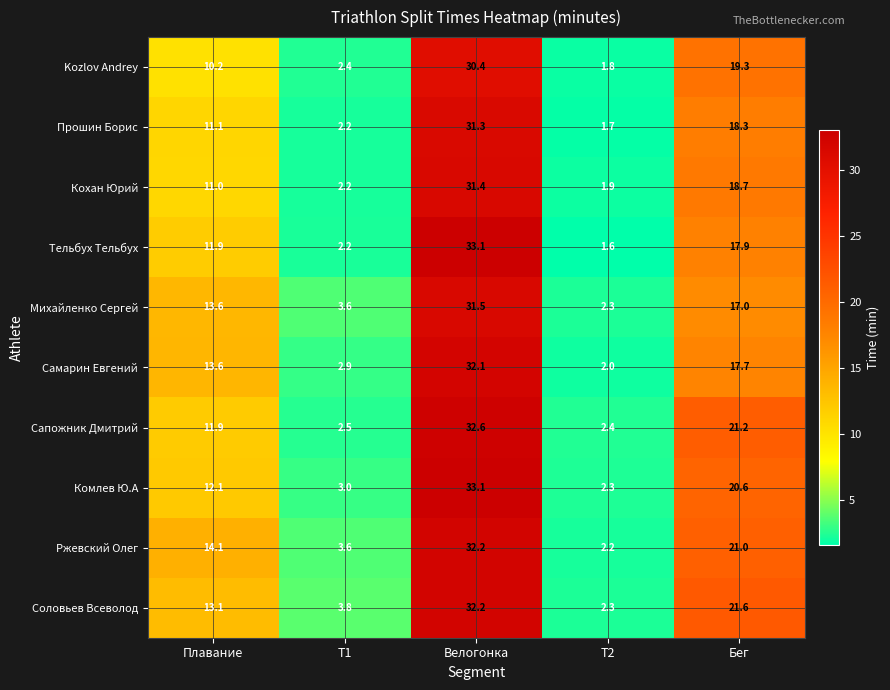

Between Плавание and Бег, which series saw the biggest shift?

Сапожник Дмитрий